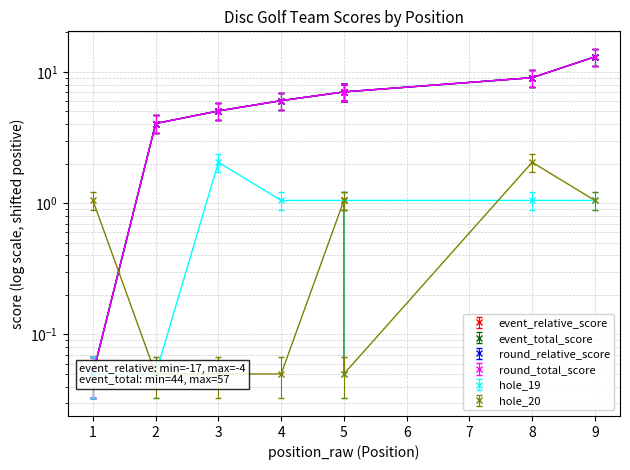

True or false: round_total_score and event_relative_score intersect in this chart.

False